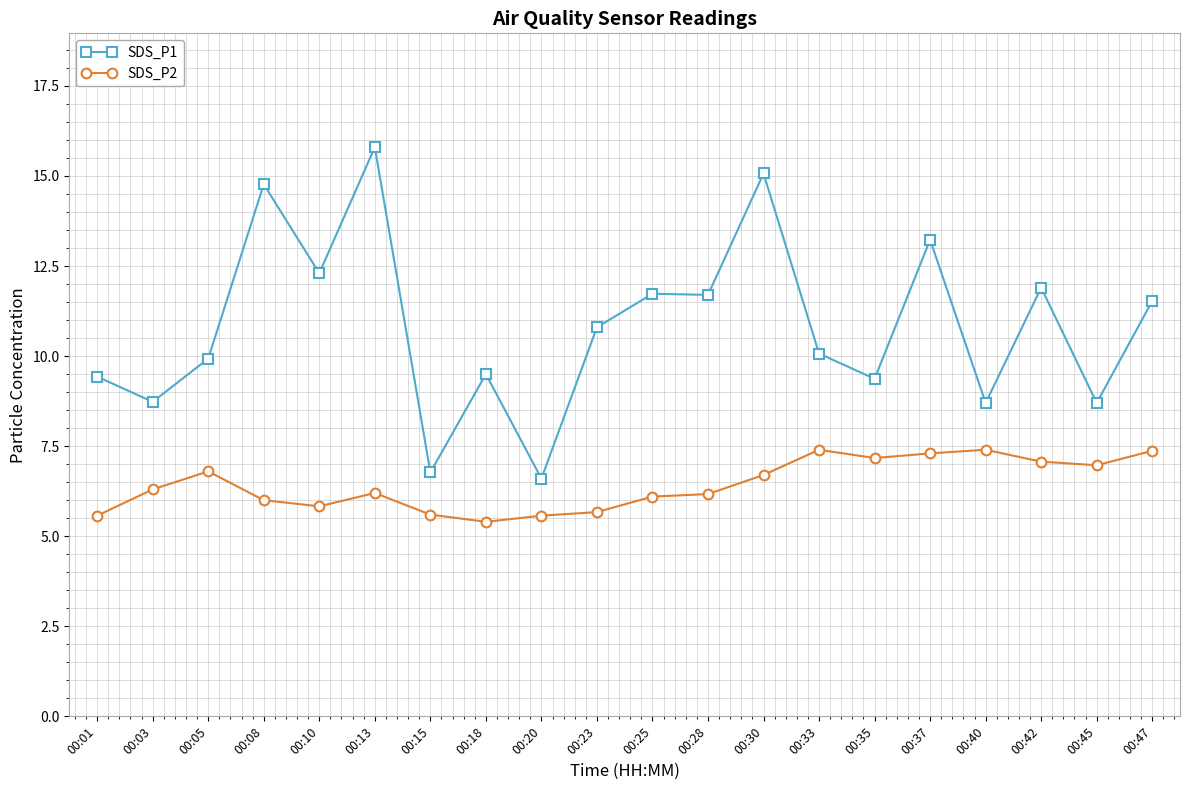

What is the spread (max minus min) of values at 00:10?

6.5